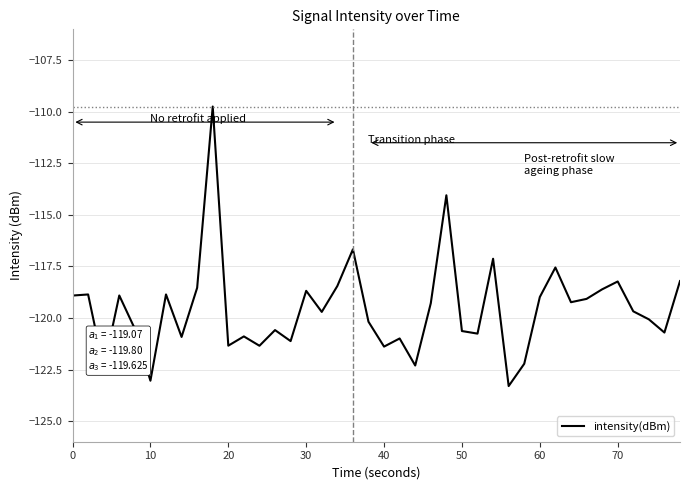

What is the difference between the maximum and minimum values?

13.6